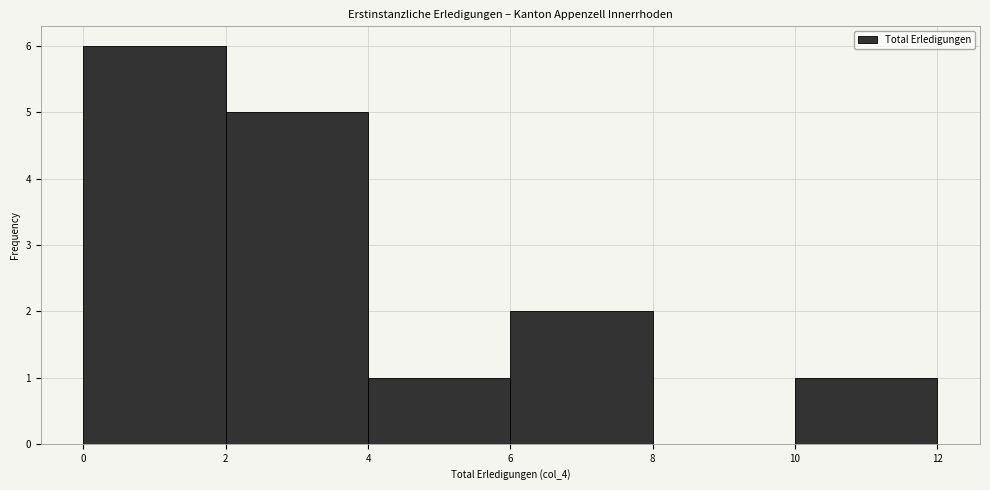

Reading left to right, list every bar in this chart as the range it spans on the x-axis followed by its height. The values are not printed on the chart, so give them approximately, as read against the axis.

0 to 2: 6
2 to 4: 5
4 to 6: 1
6 to 8: 2
8 to 10: 0
10 to 12: 1